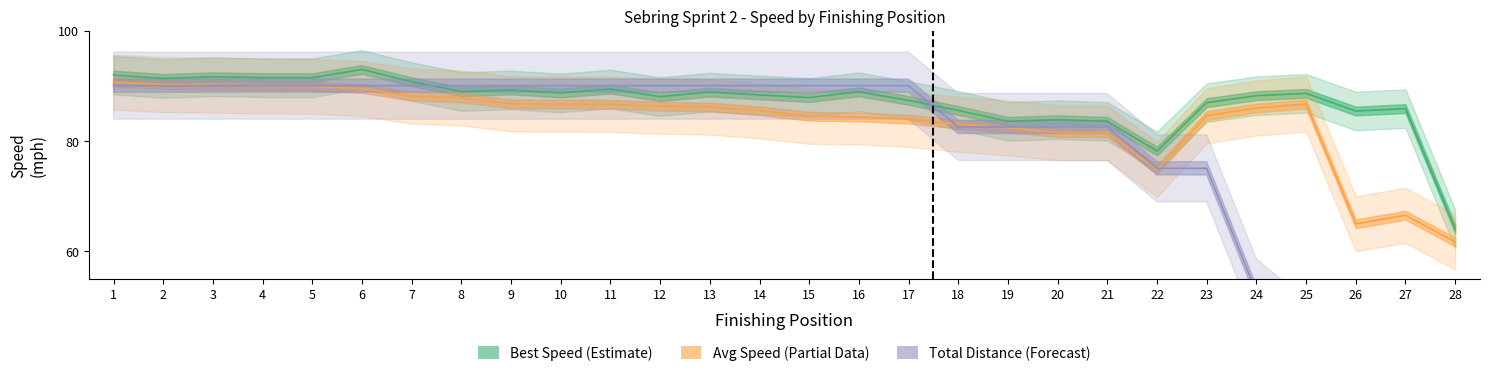

Where does the Best Lap time series first go above 88?

1